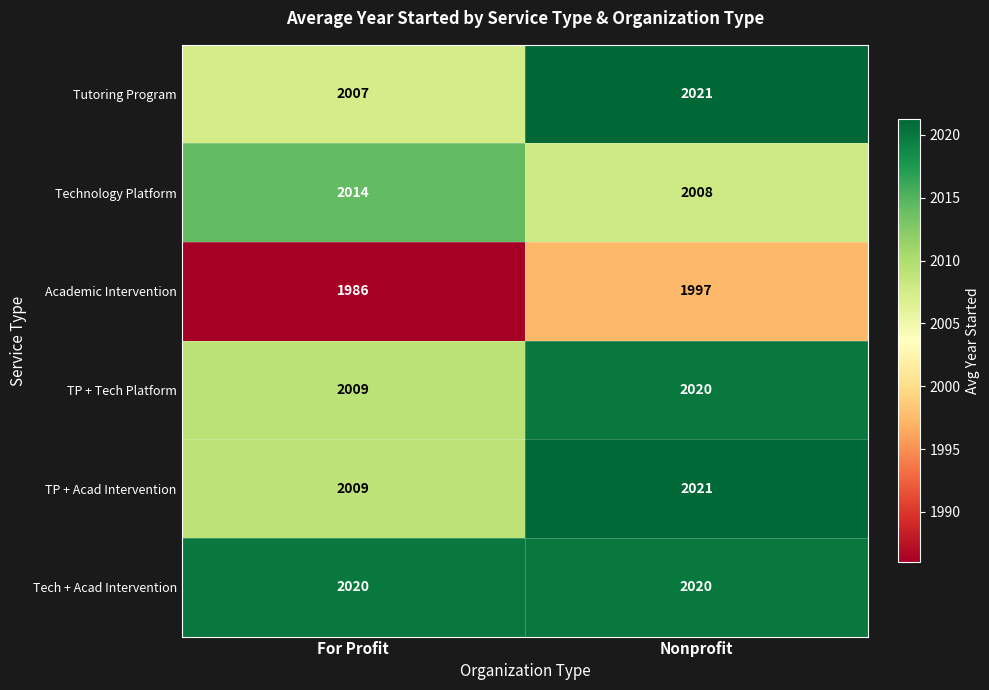

What is the sum of the Tech + Acad Intervention values at For Profit and Nonprofit?

4040